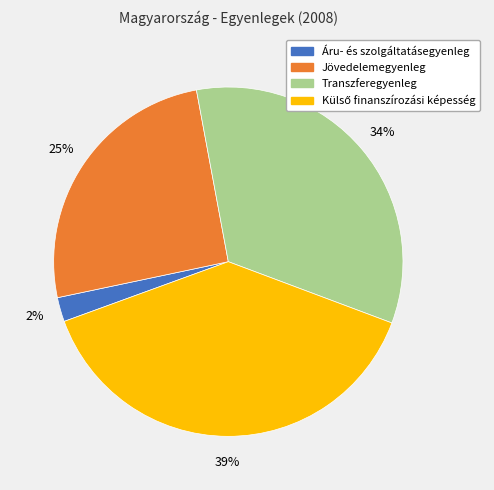

To the nearest percent, what portion does Transzferegyenleg represent?

34%